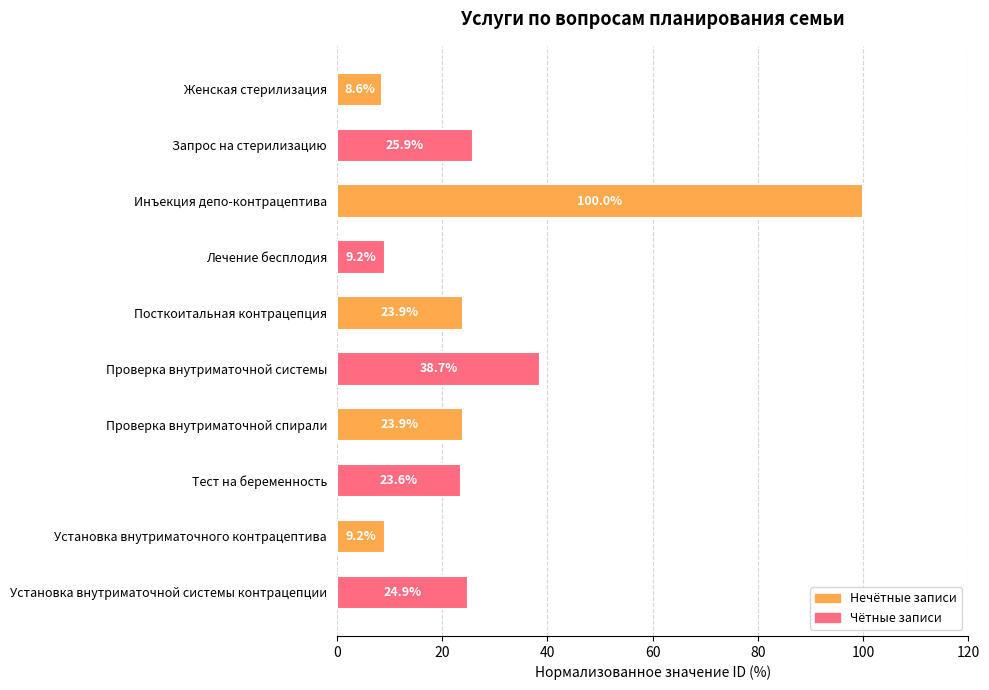

Does the chart contain stacked bars?

No